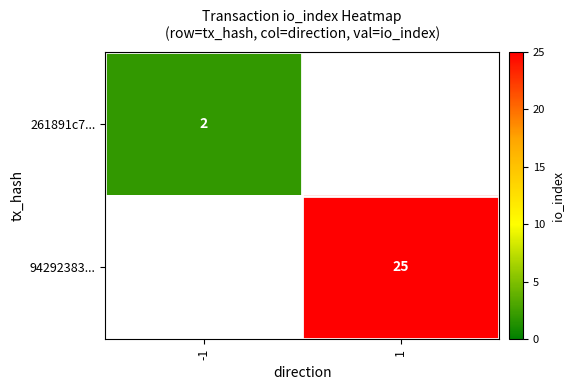

What is the greatest value displayed?

25.0